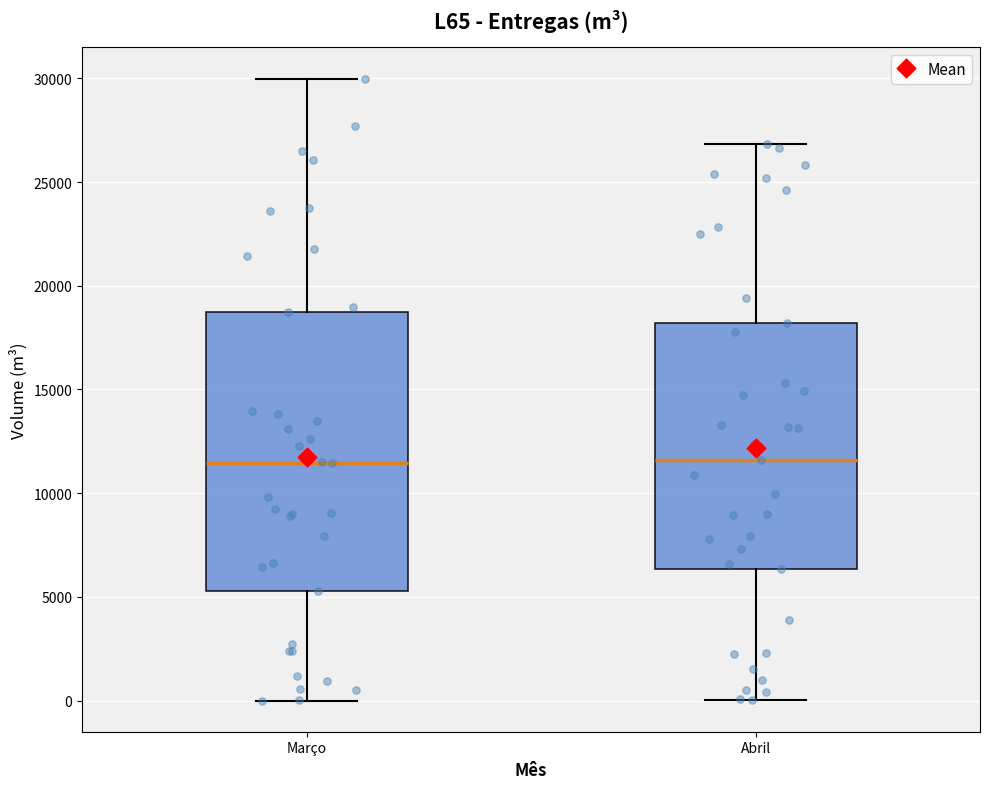

Comparing the boxes themselves (not the whiskers), which one is the tallest?

Março